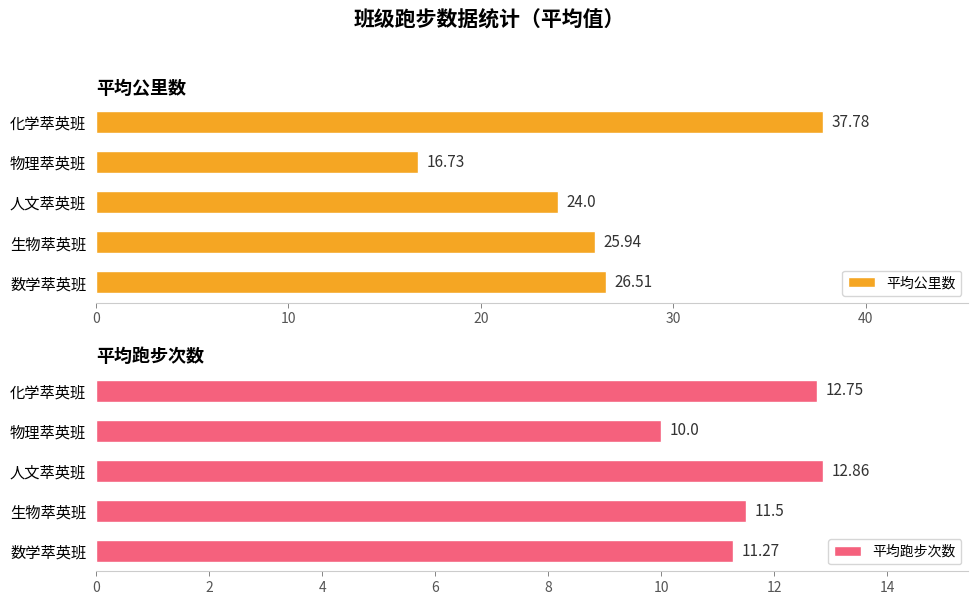

How many categories are shown in the chart?

5